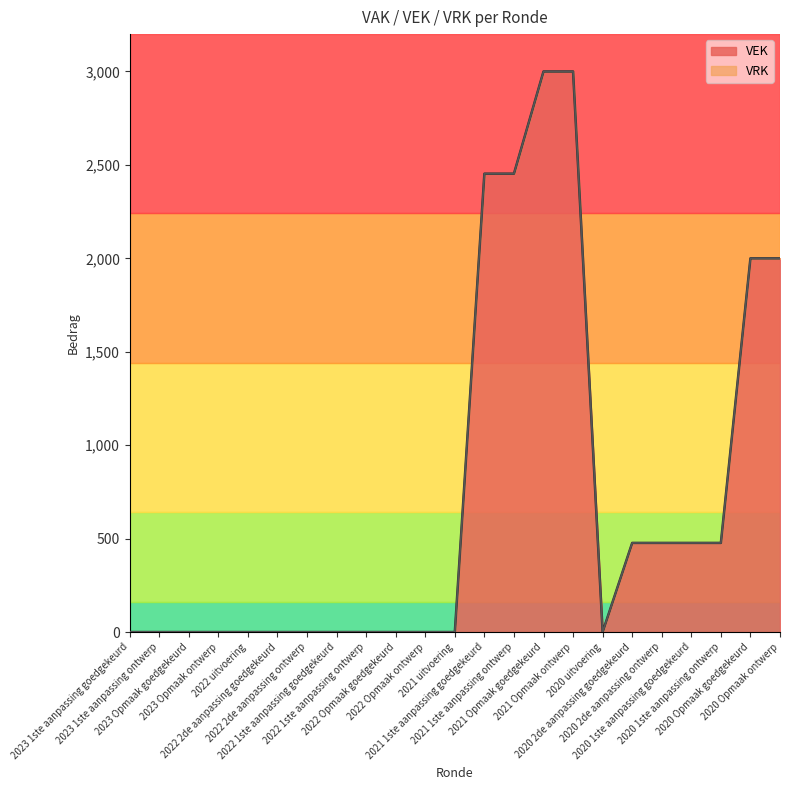

List the labels in order of value, largest first.

2021 Opmaak goedgekeurd, 2021 Opmaak ontwerp, 2021 1ste aanpassing goedgekeurd, 2021 1ste aanpassing ontwerp, 2020 Opmaak goedgekeurd, 2020 Opmaak ontwerp, 2020 2de aanpassing goedgekeurd, 2020 2de aanpassing ontwerp, 2020 1ste aanpassing goedgekeurd, 2020 1ste aanpassing ontwerp, 2023 1ste aanpassing goedgekeurd, 2023 1ste aanpassing ontwerp, 2023 Opmaak goedgekeurd, 2023 Opmaak ontwerp, 2022 uitvoering, 2022 2de aanpassing goedgekeurd, 2022 2de aanpassing ontwerp, 2022 1ste aanpassing goedgekeurd, 2022 1ste aanpassing ontwerp, 2022 Opmaak goedgekeurd, 2022 Opmaak ontwerp, 2021 uitvoering, 2020 uitvoering